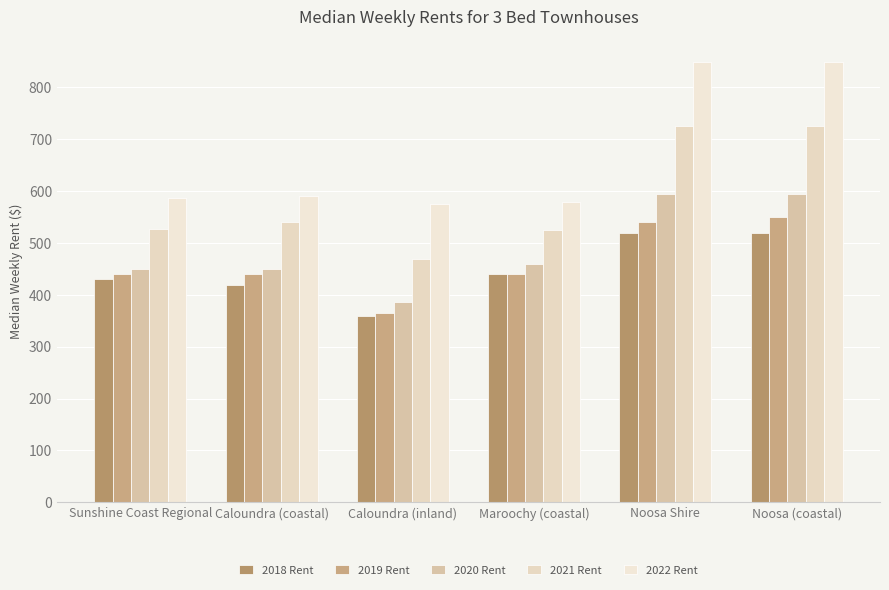

At which category is the sum across all series the highest?

Noosa (coastal)